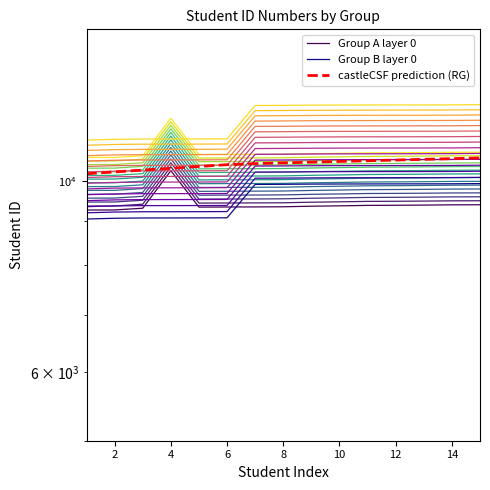

What is the label of the 15th point from the left?

14